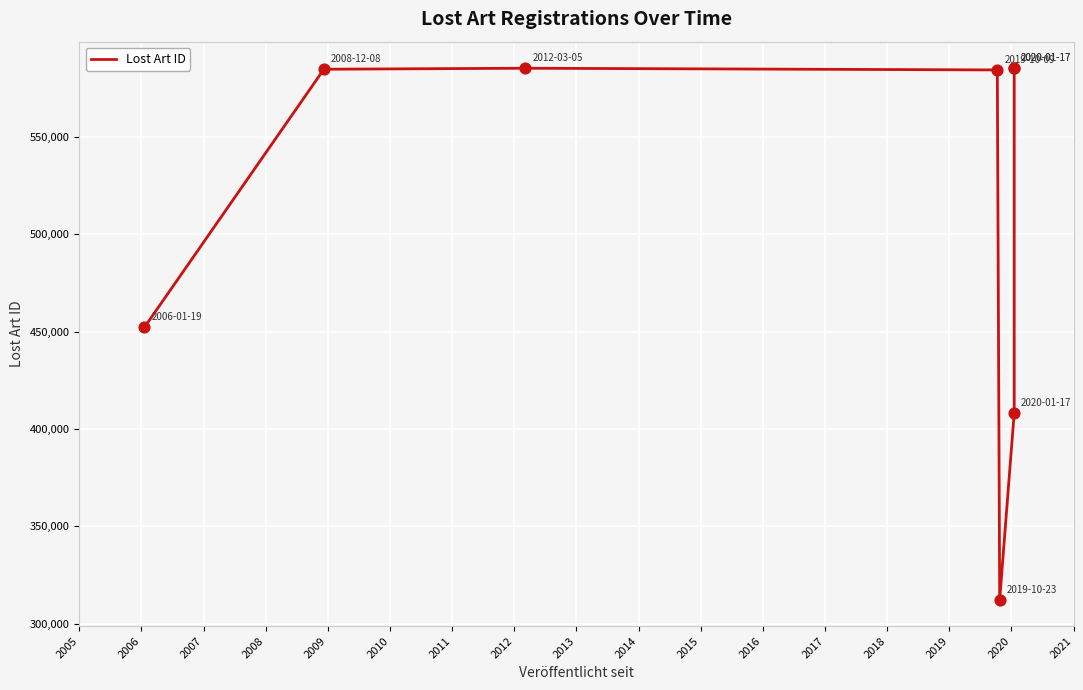

What is the change in value from 2008 to 2009?

-271959